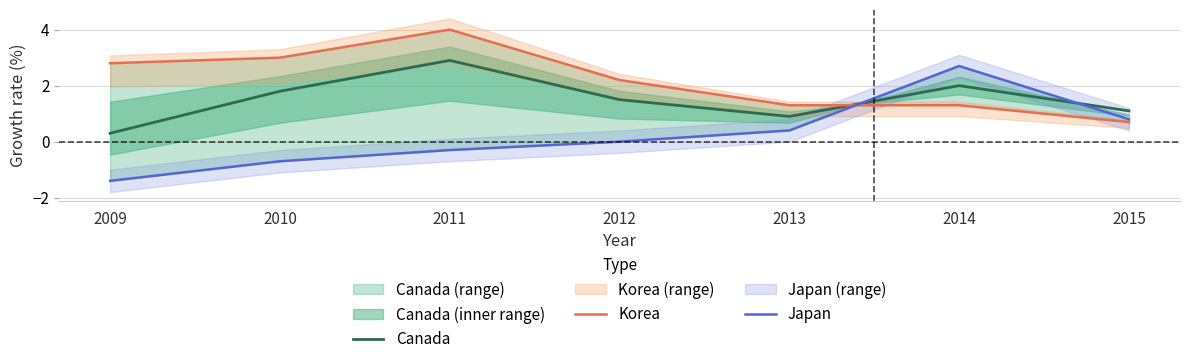

At how many categories does at least one series exceed 2?

5